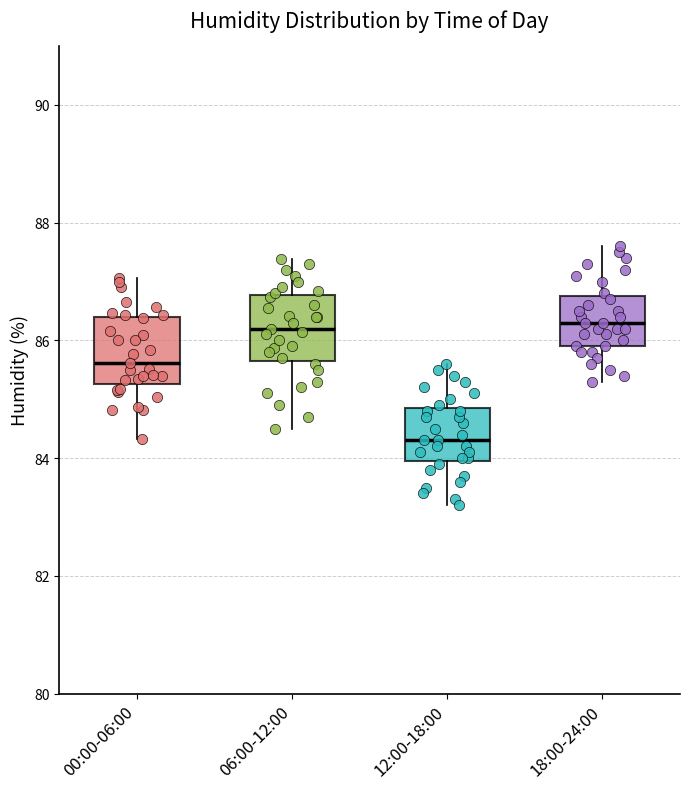

Reading left to right, read every box against the y-axis: the position of its median line, the range the box covers, and the ends of its whiskers. The values are not printed on the chart, so give them approximately, as read against the axis.

00:00-06:00: median 85.6, box 85.2 to 86.4, whiskers 84.4 to 87.0
06:00-12:00: median 86.2, box 85.6 to 86.8, whiskers 84.6 to 87.4
12:00-18:00: median 84.4, box 84.0 to 84.8, whiskers 83.2 to 85.6
18:00-24:00: median 86.4, box 86.0 to 86.8, whiskers 85.4 to 87.6